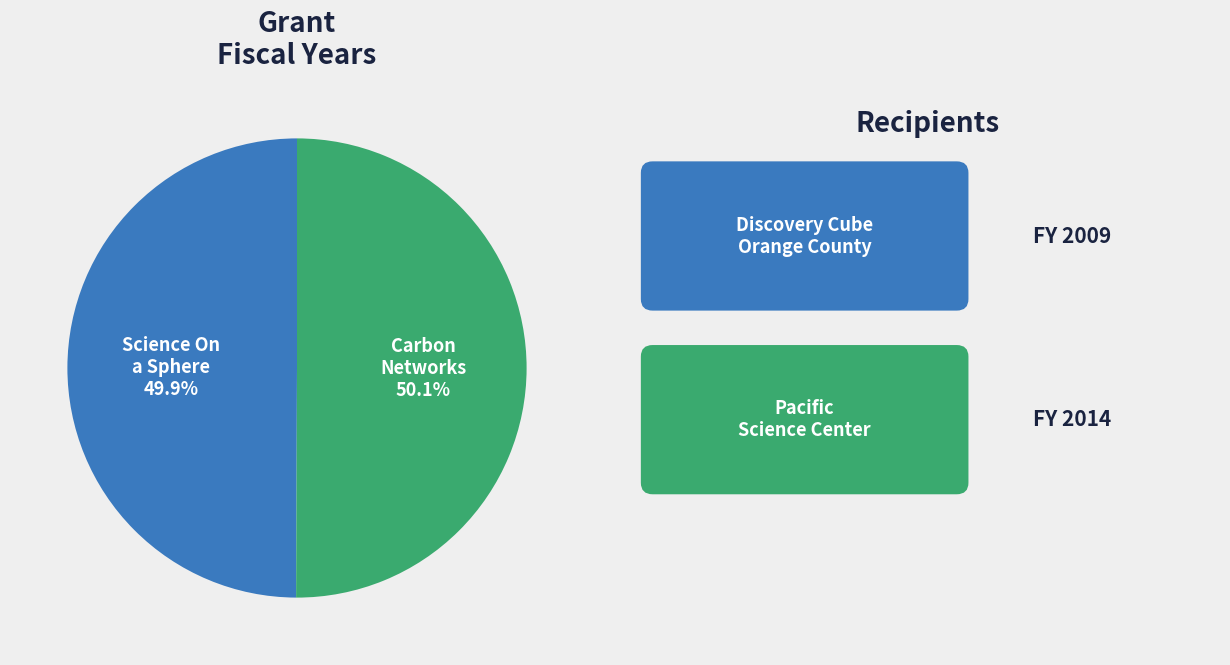

Does any single category account for the majority?

Yes